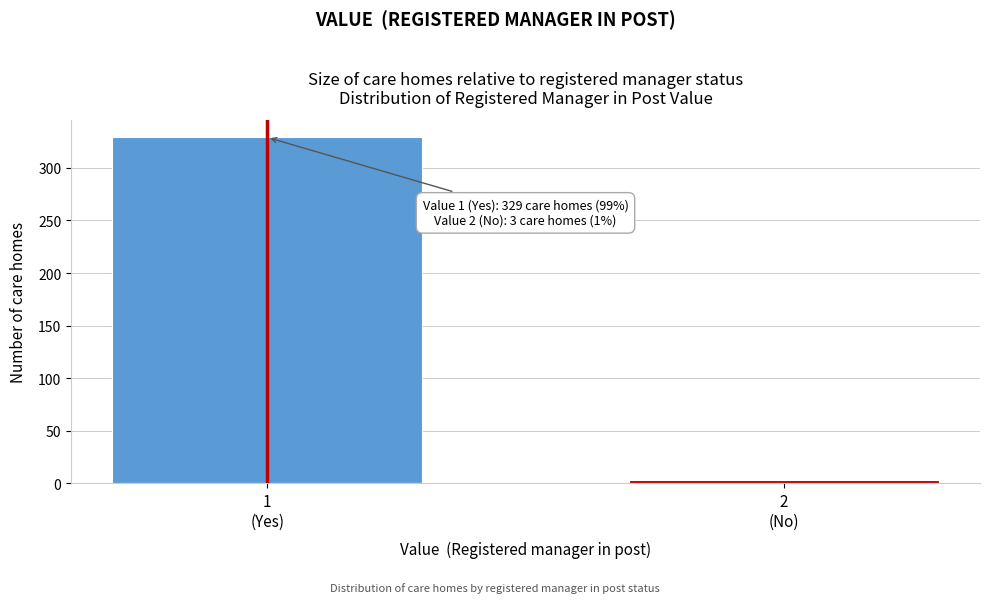

Reading left to right, extract all data points from this chart.

329	3